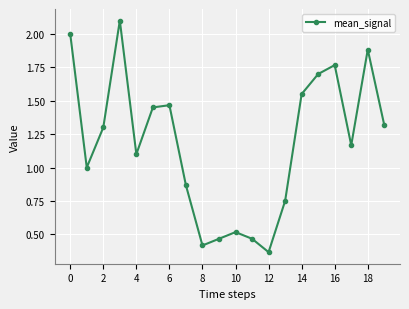

How many interior local valleys (lower than both neighbors) does the data have?

5